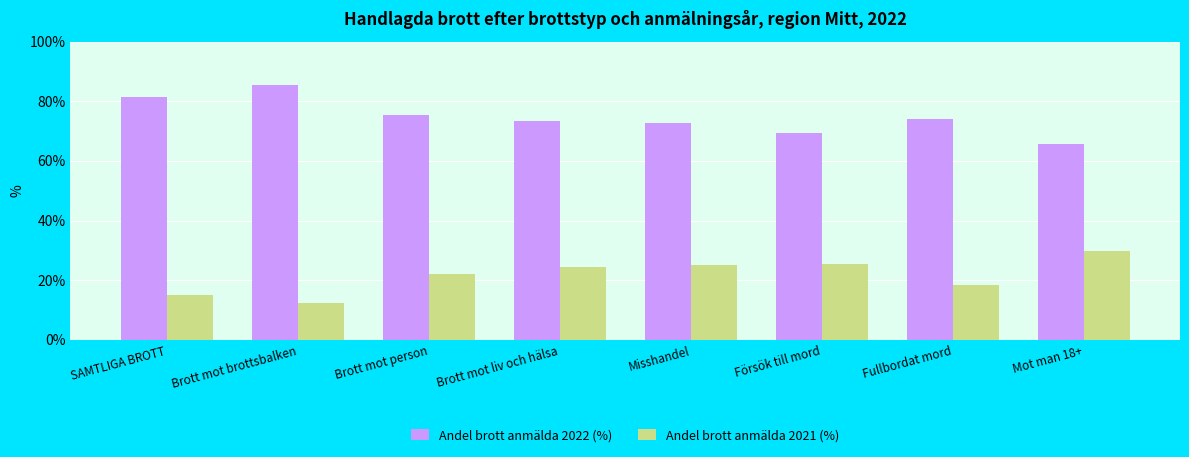

Rank the series by their maximum value, from highest to lowest.

Andel brott anmälda 2022 (%), Andel brott anmälda 2021 (%)